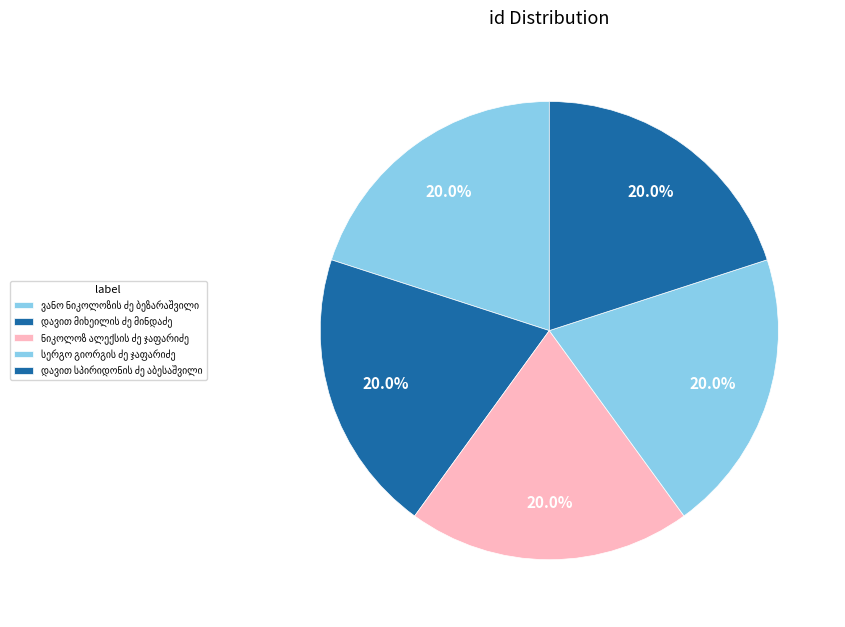

How many segments does this pie chart have?

5